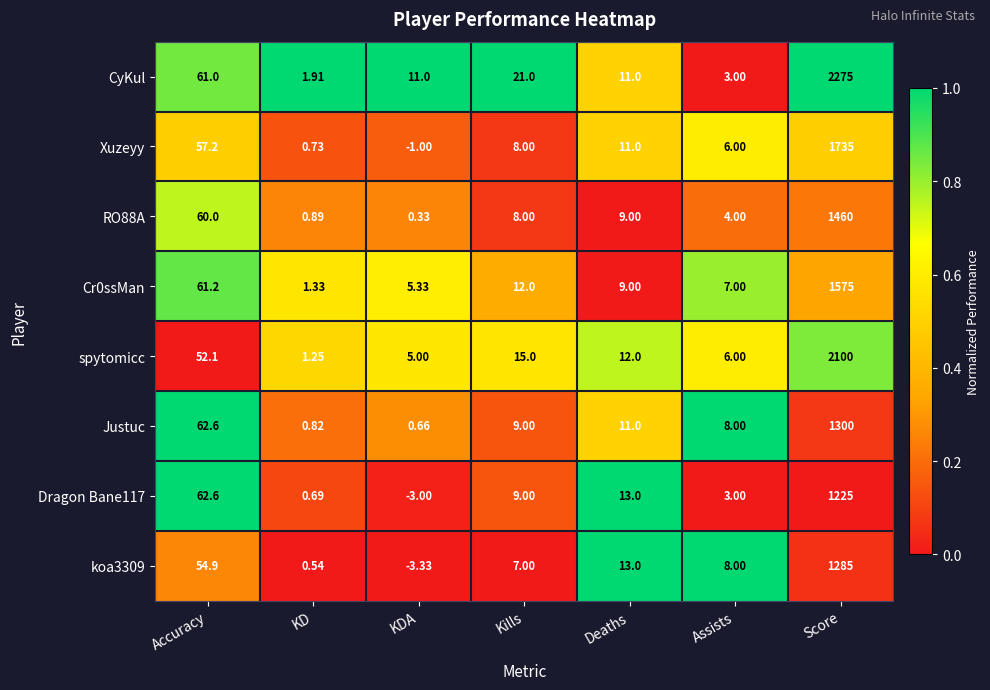

Rank the categories by Justuc value from highest to lowest.

Score, Accuracy, Deaths, Kills, Assists, KD, KDA